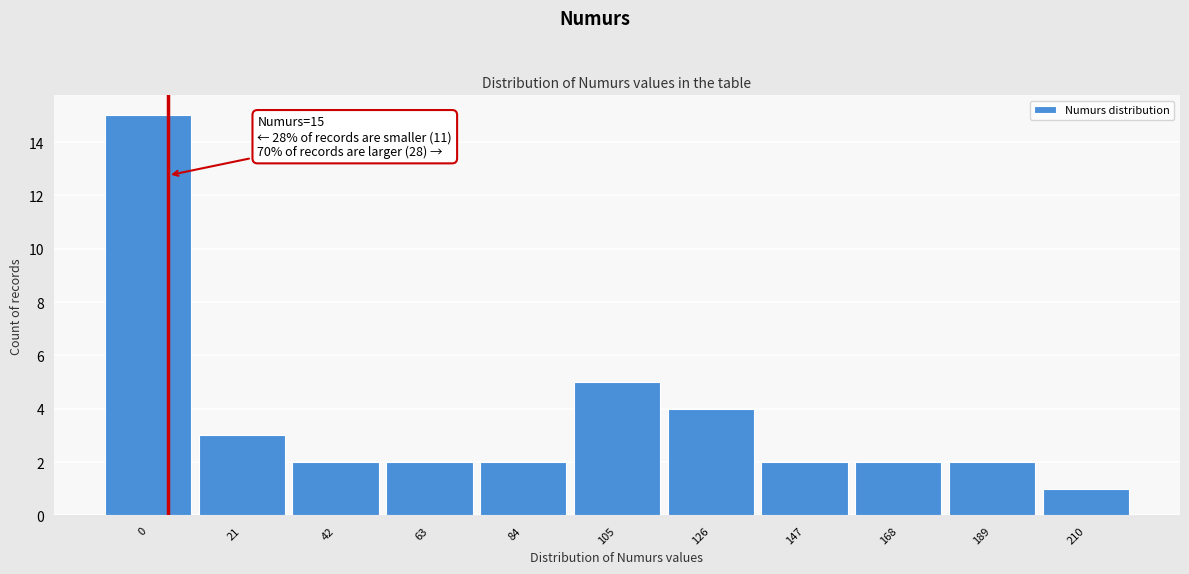

Reading left to right, list all the values displayed in this chart.

15	3	2	2	2	5	4	2	2	2	1